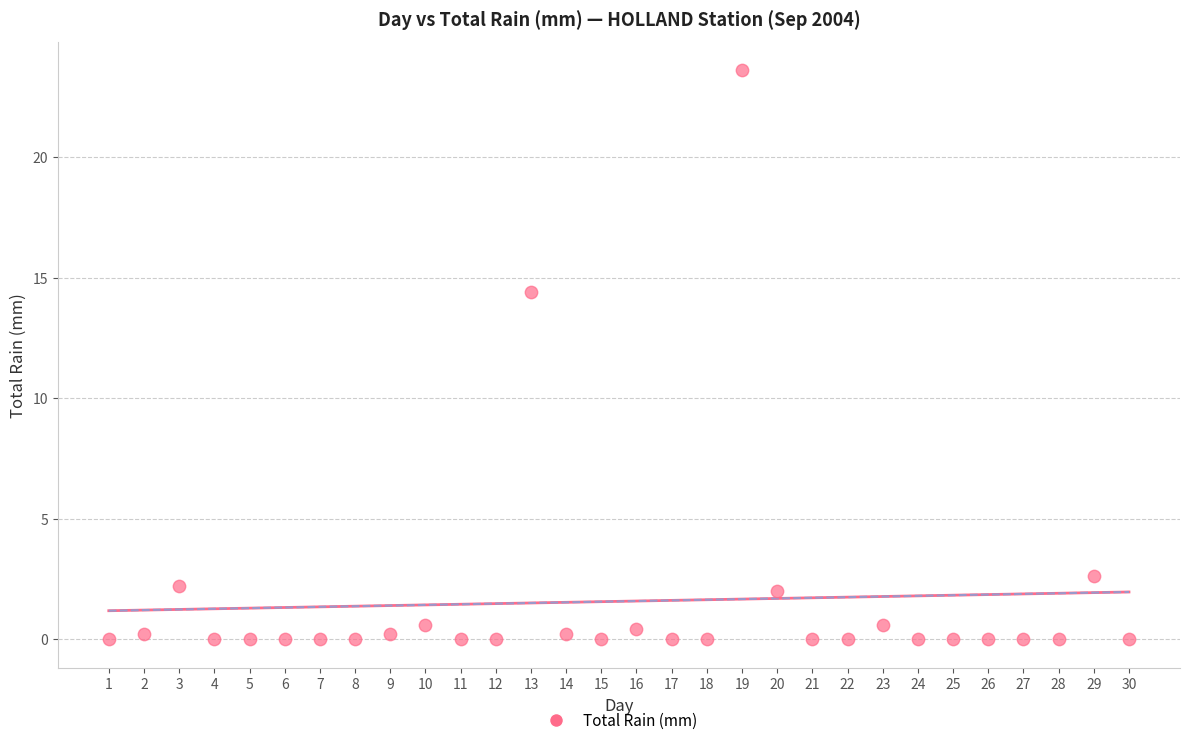

What is the range of Y values (max minus min)?

23.6